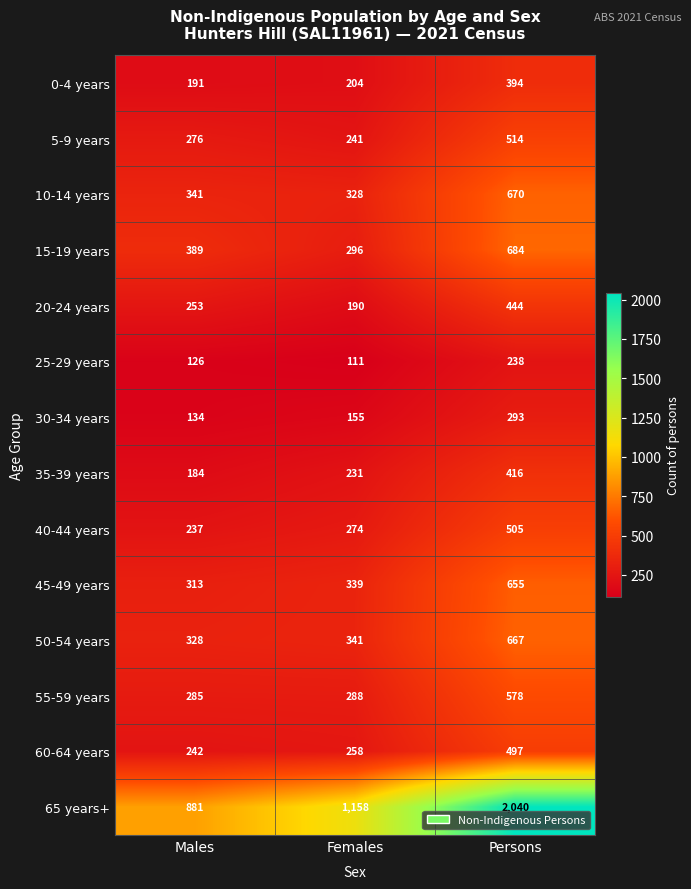

Which series has the largest total across all categories?

65 years+